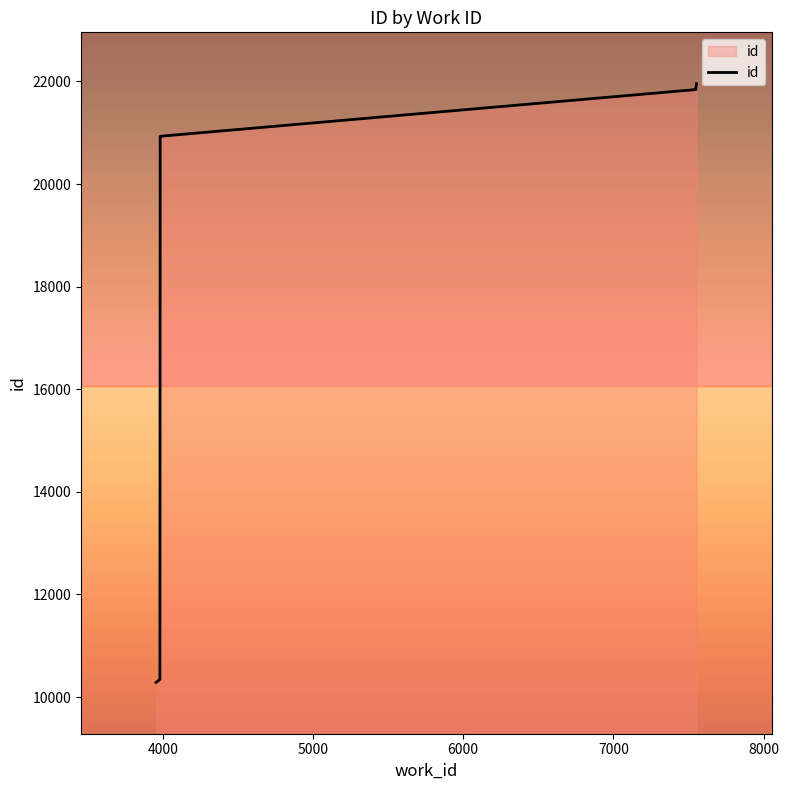

Reading left to right, list all the values displayed in this chart.

3956=10285	3959=10292	3981=10343	3983=20929	3983=20931	7548=21841	7548=21842	7548=21852	7548=21854	7553=21957